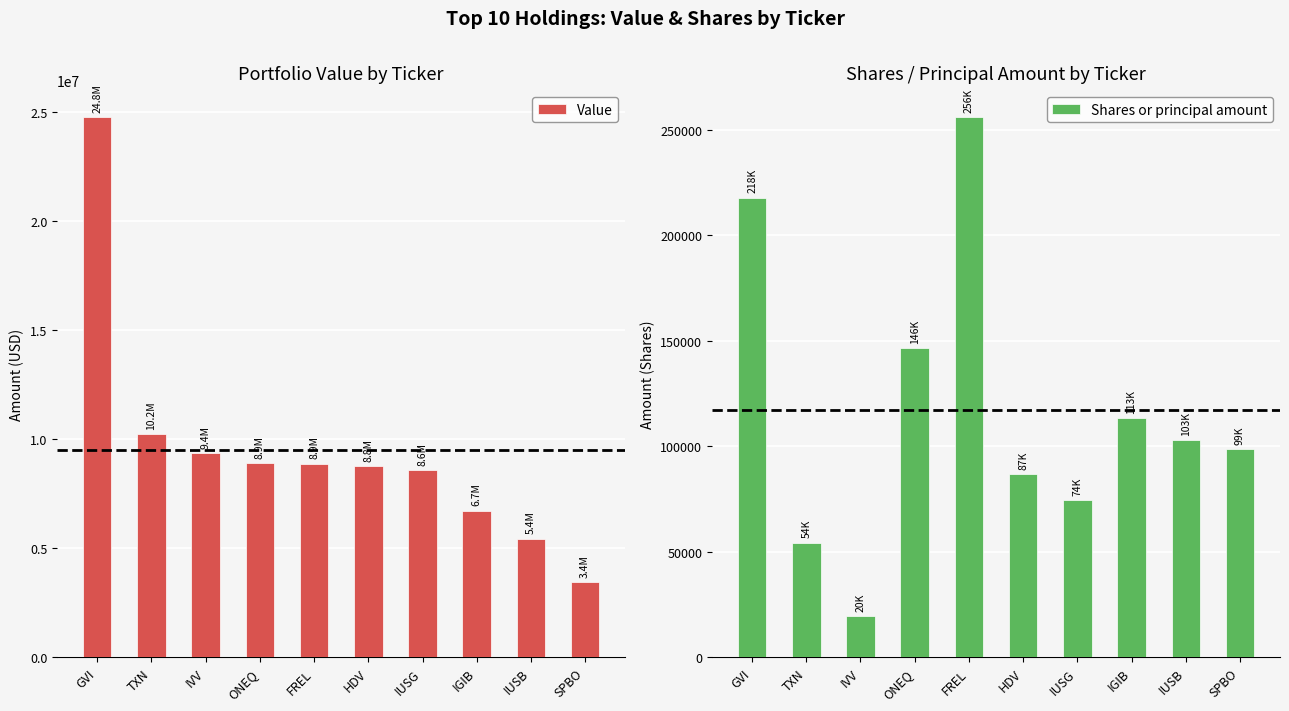

How many bars are there in total?

20